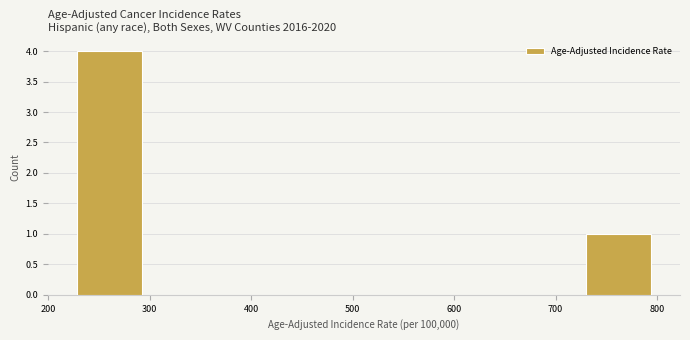

Over which range of the x-axis is the bar tallest?

220 to 300